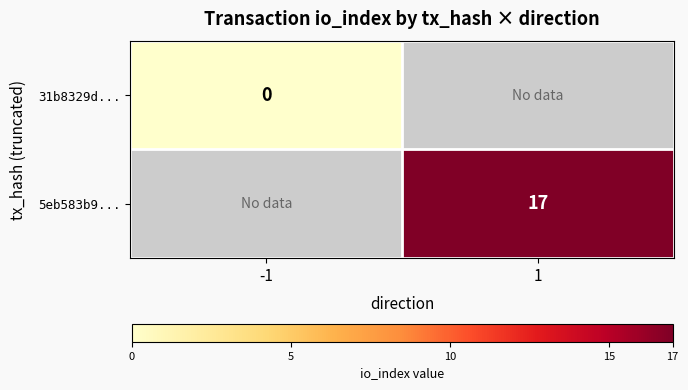

Is the value of 31b8329d... at -1 greater than the value of 5eb583b9... at 1?

No